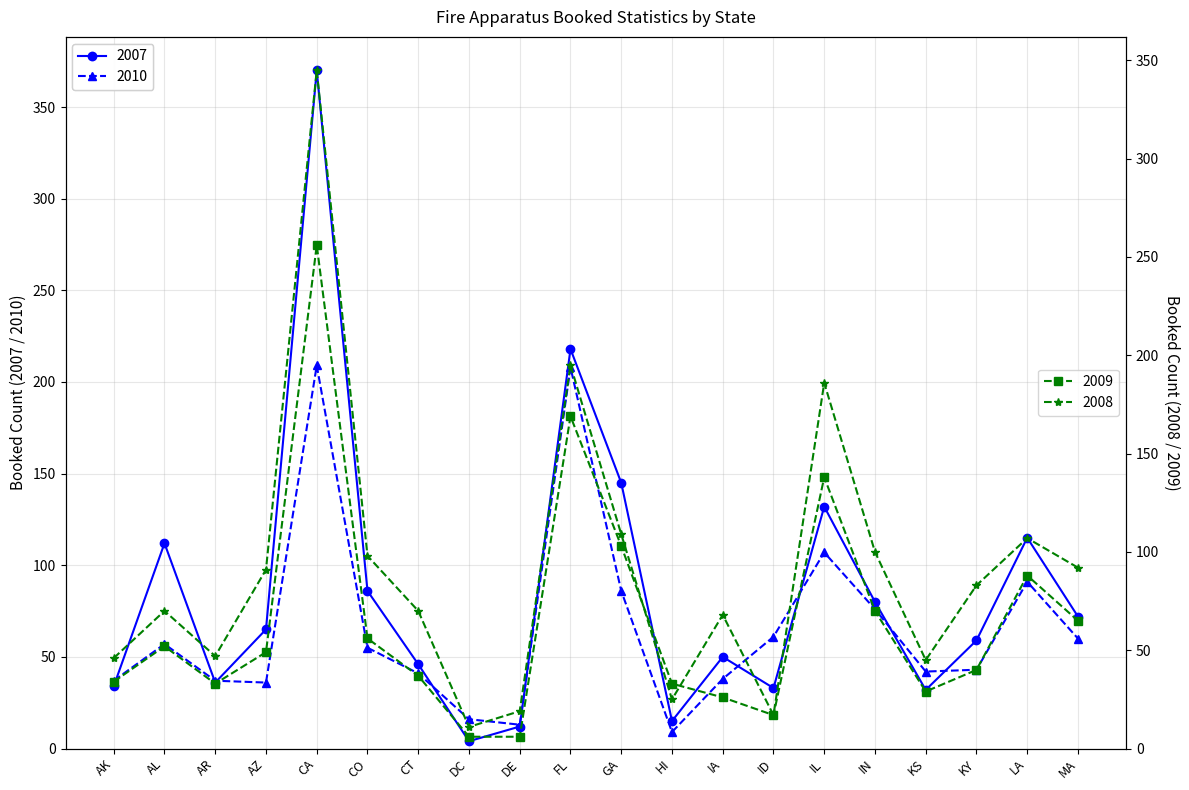

List the series in order of their peak value, lowest first.

2010, 2009, 2008, 2007